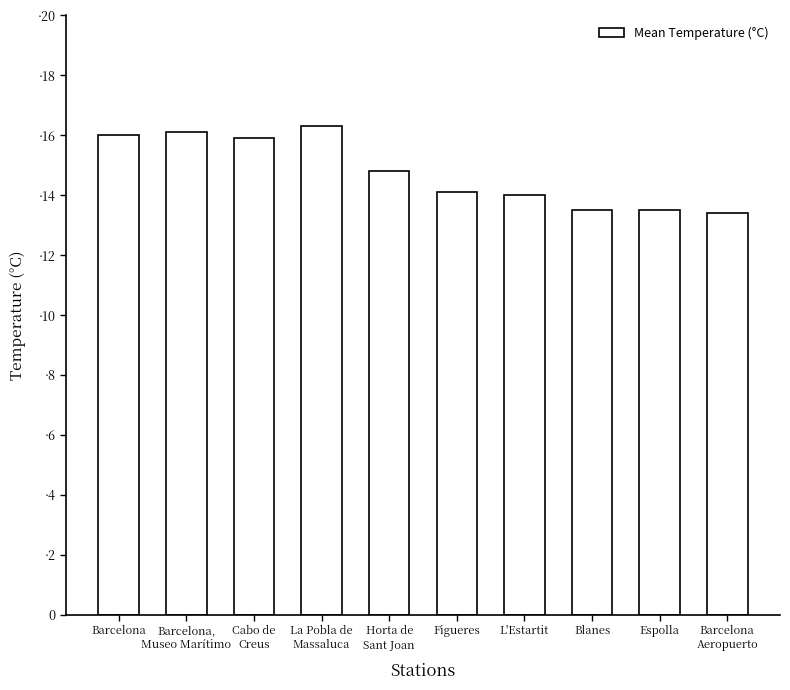

Which category has the highest value across all series?

La Pobla de
Massaluca